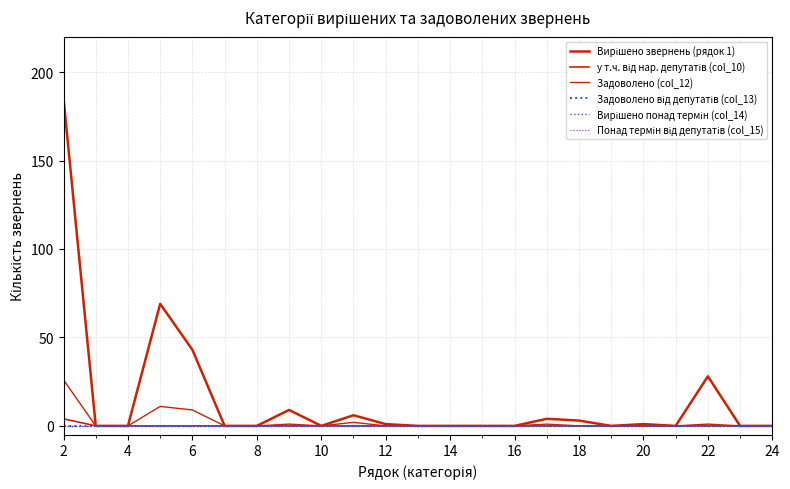

True or false: Вирішено понад термін (col_14) and Понад термін від депутатів (col_15) cross at least once.

False